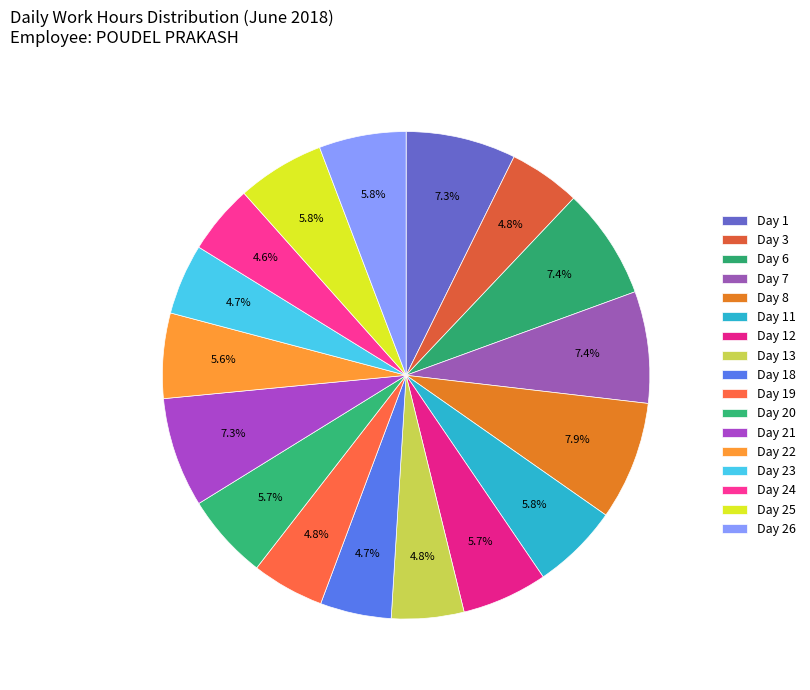

How many slices are in this pie chart?

17